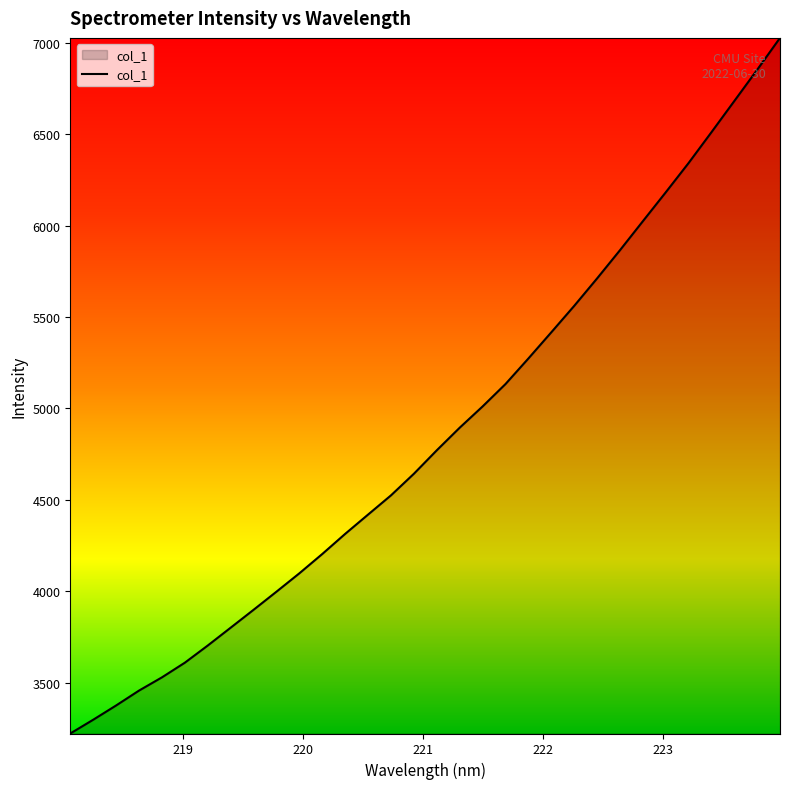

True or false: there are more than 2 points higher than both neighbors.

False